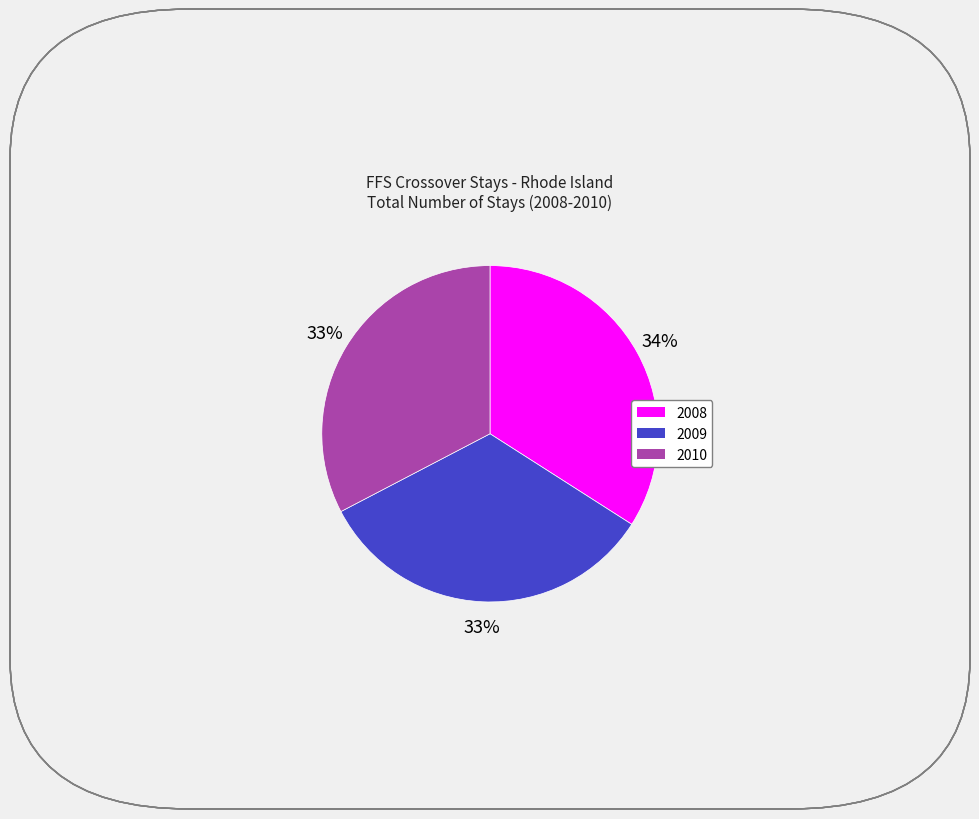

Is there a majority slice in this chart?

No